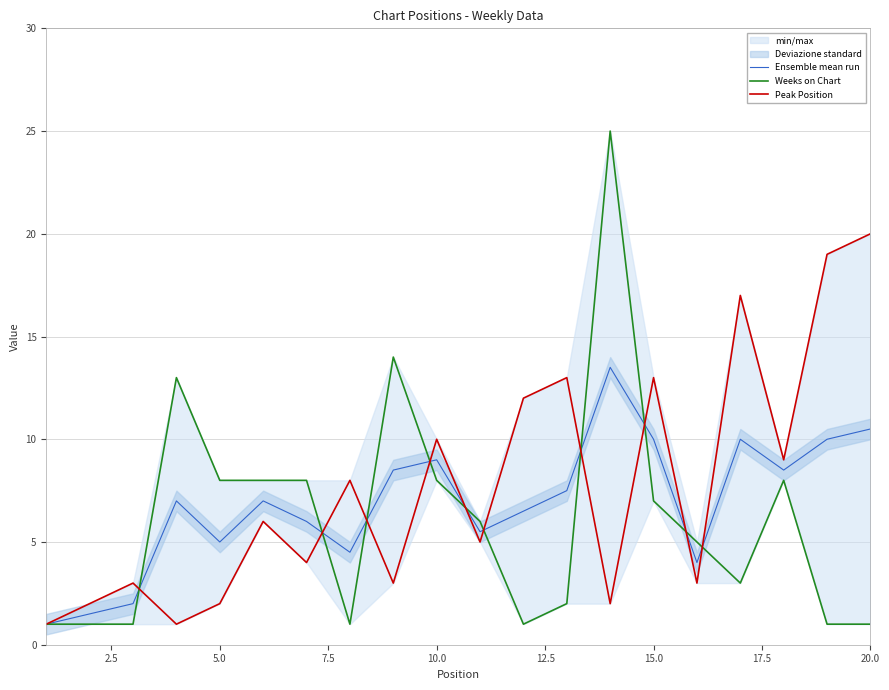

The value of Ensemble mean run at 10.0 is 2.8. True or false?

False